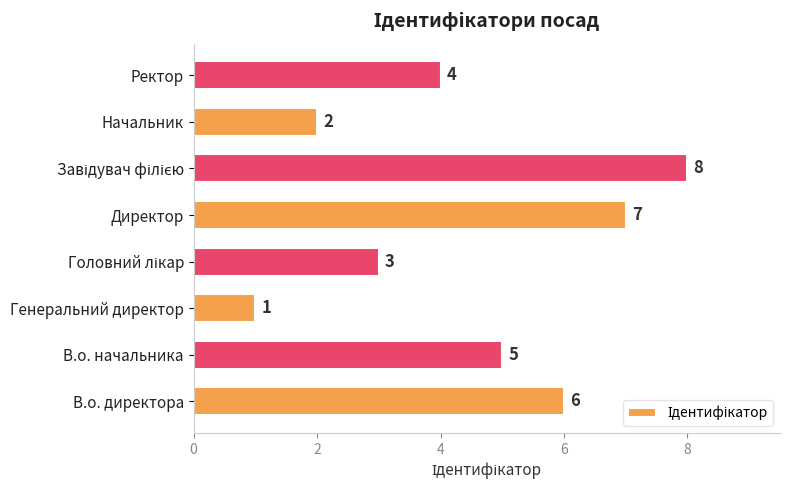

Where is the data nearest to the value 4?

Ректор